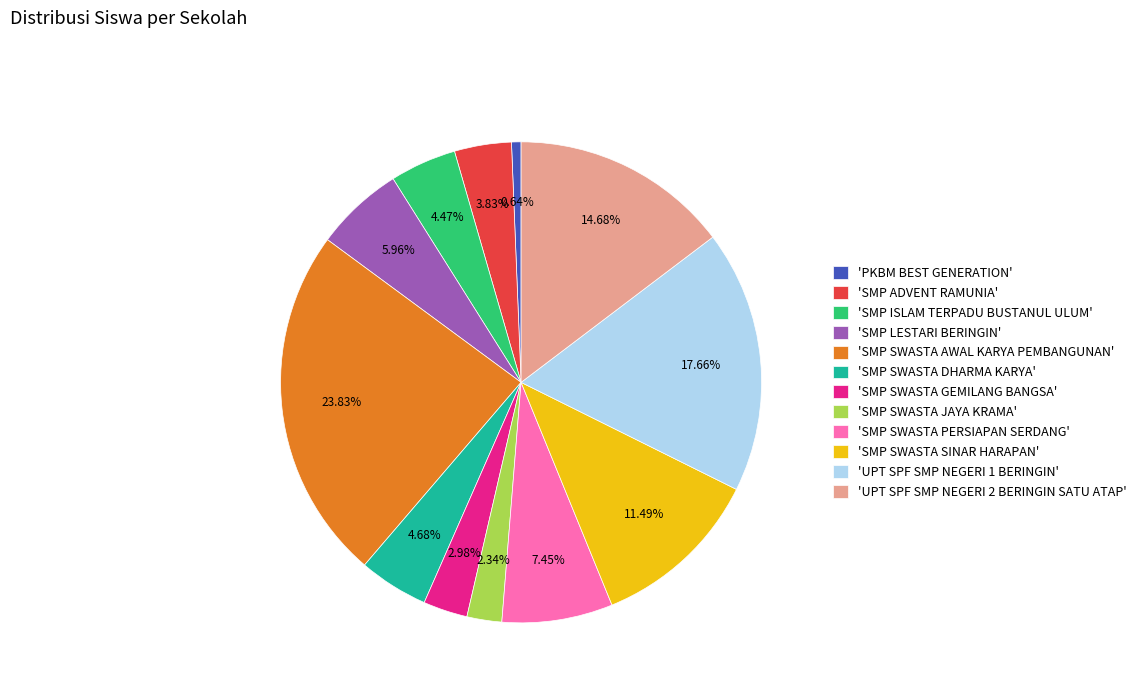

How many segments does this pie chart have?

12